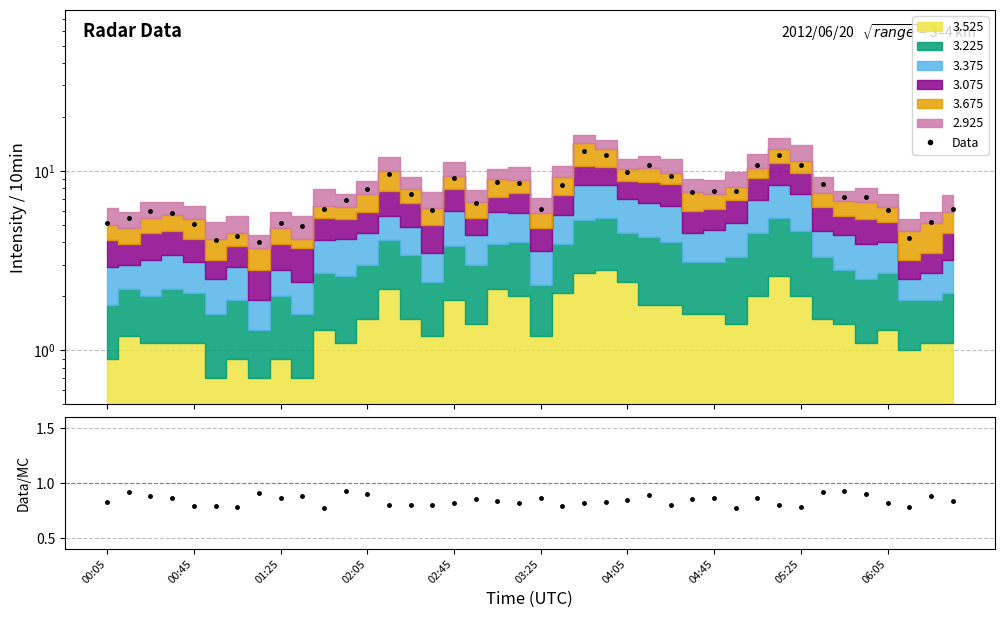

True or false: Data and Data/MC cross at least once.

False